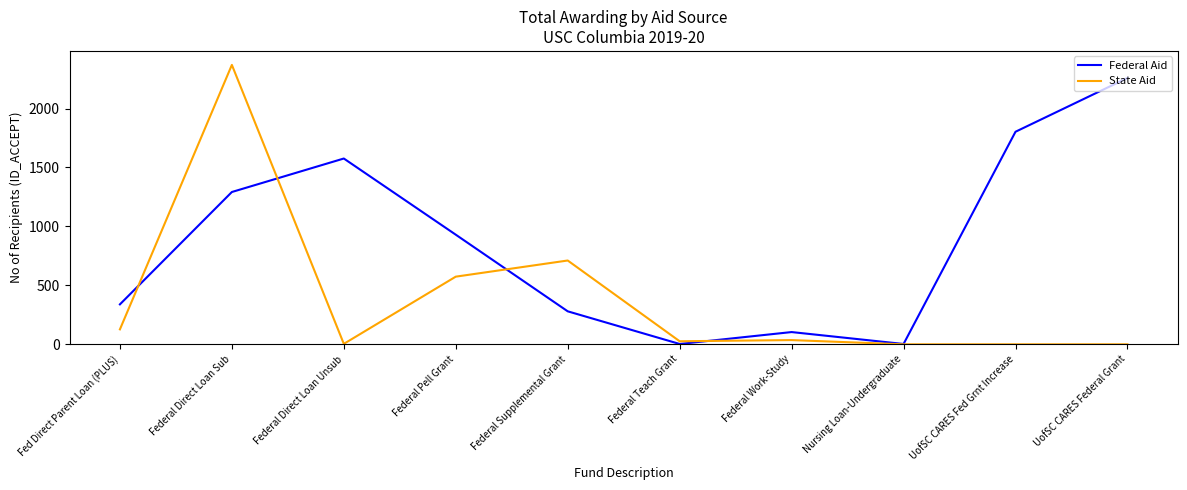

What position from the left is UofSC CARES Federal Grant?

10